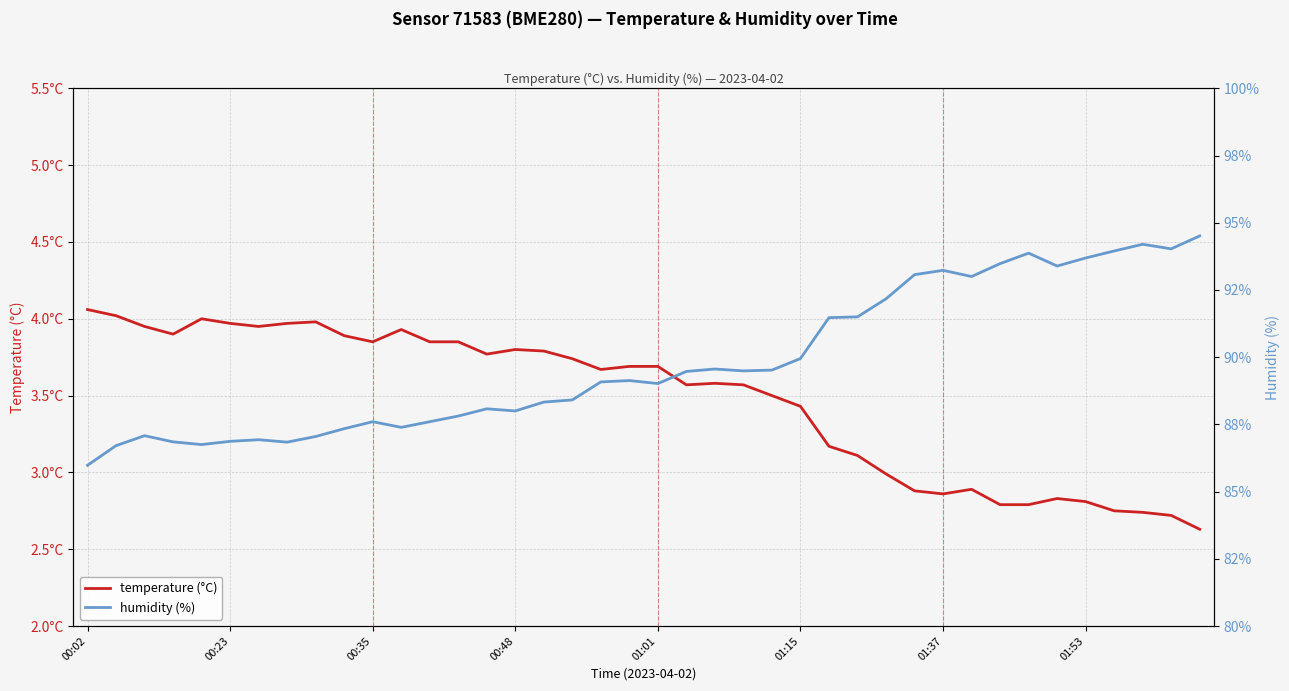

What is the sum of all temperature (°C) values?

138.9